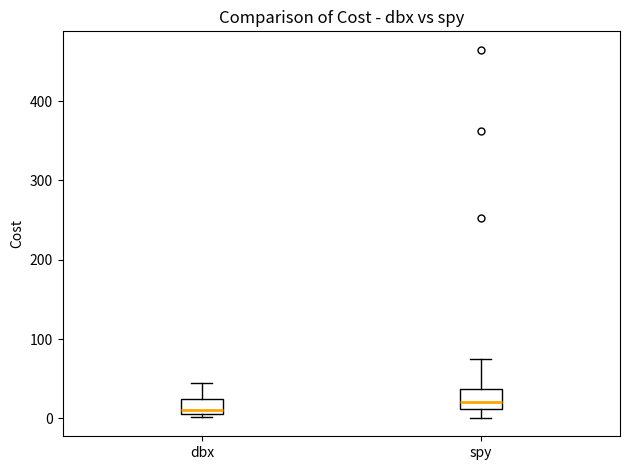

Reading left to right, transcribe this box plot: for each box, give where its median line is, the range the box spans, and where its two whiskers end, as read against the y-axis. The values are not printed on the chart, so give them approximately, as read against the axis.

dbx: median 10 (just above the box's lower edge), box 10 to 20, whiskers 0 to 40
spy: median 20, box 10 to 40, whiskers 0 to 70